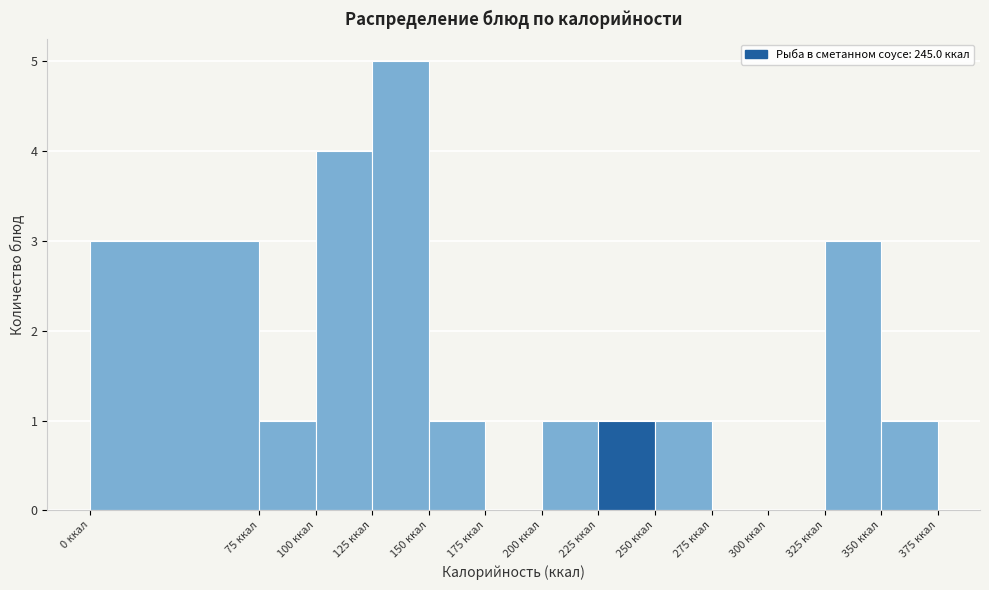

Reading left to right, list every bar in this chart as the range it spans on the x-axis followed by its height. The values are not printed on the chart, so give them approximately, as read against the axis.

0 to 75: 3
75 to 100: 1
100 to 125: 4
125 to 150: 5
150 to 175: 1
175 to 200: 0
200 to 225: 1
225 to 250: 1
250 to 275: 1
275 to 300: 0
300 to 325: 0
325 to 350: 3
350 to 375: 1